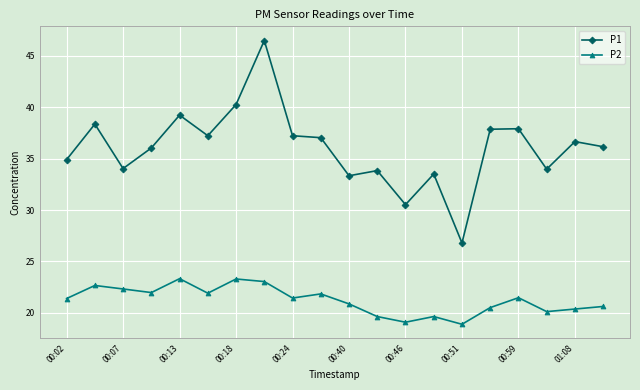

What is the value of the P1 point at the 14th from the left?

33.5